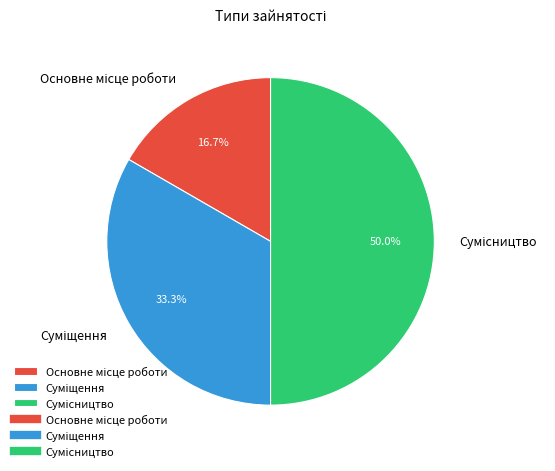

What is the smallest slice in the pie chart?

Основне місце роботи